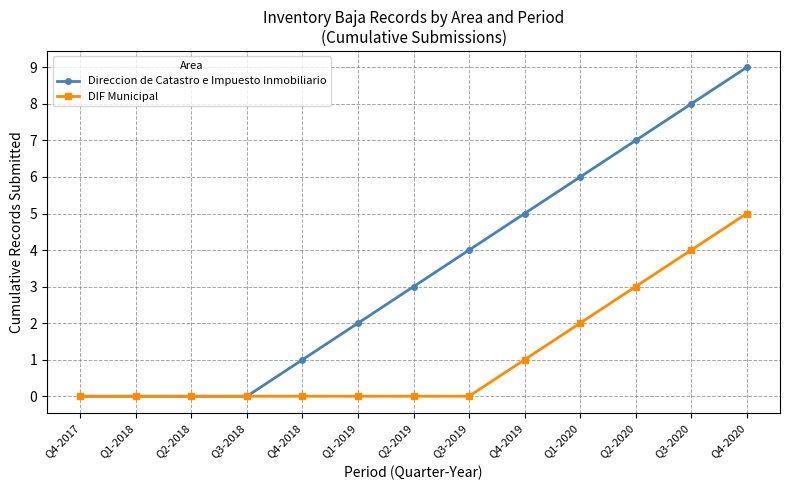

Which series has the widest spread of values?

Direccion de Catastro e Impuesto Inmobiliario